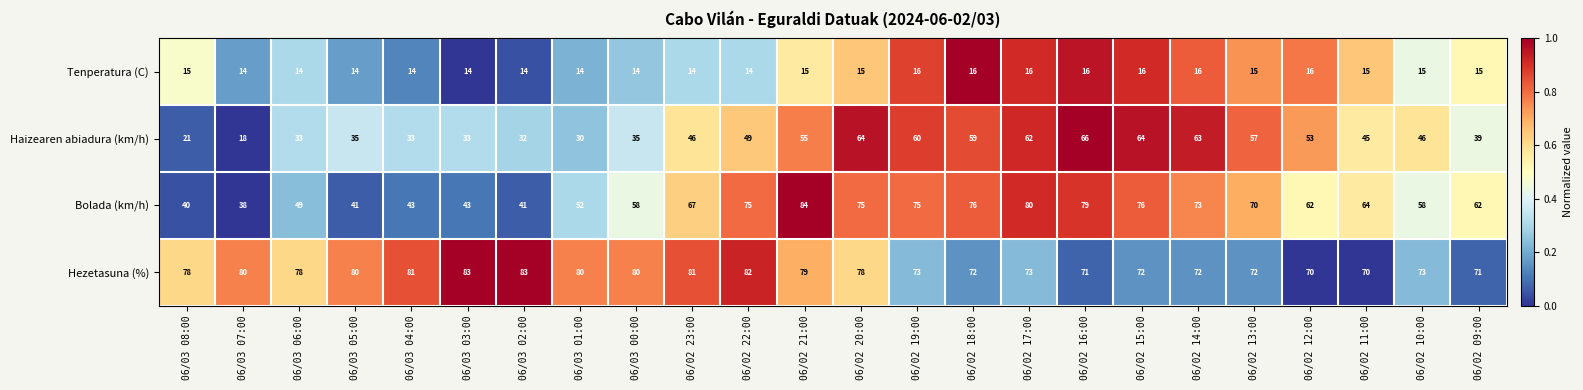

At which category is the sum across all series the highest?

06/02 21:00